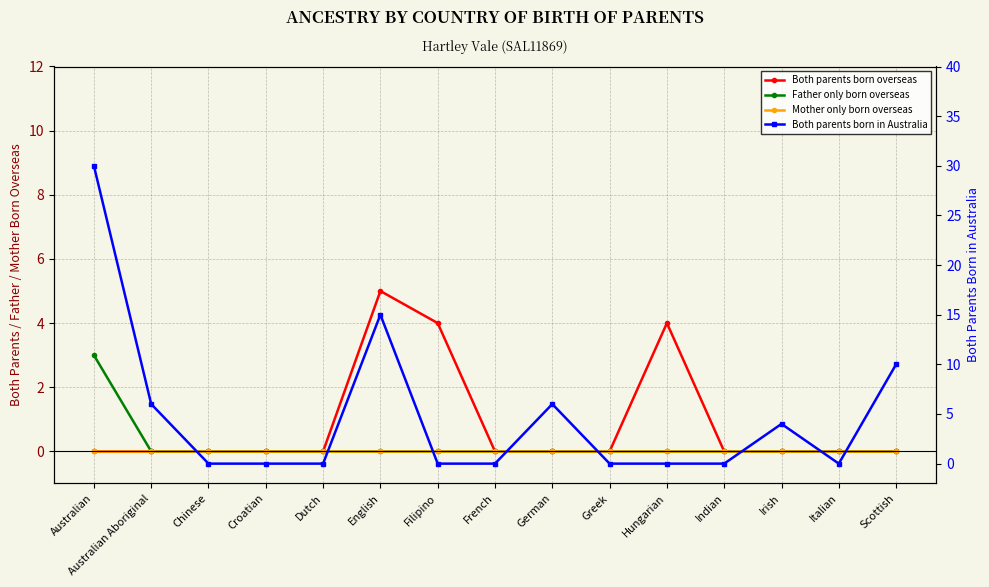

Rank the series by their maximum value, from lowest to highest.

Mother only born overseas, Father only born overseas, Both parents born overseas, Both parents born in Australia